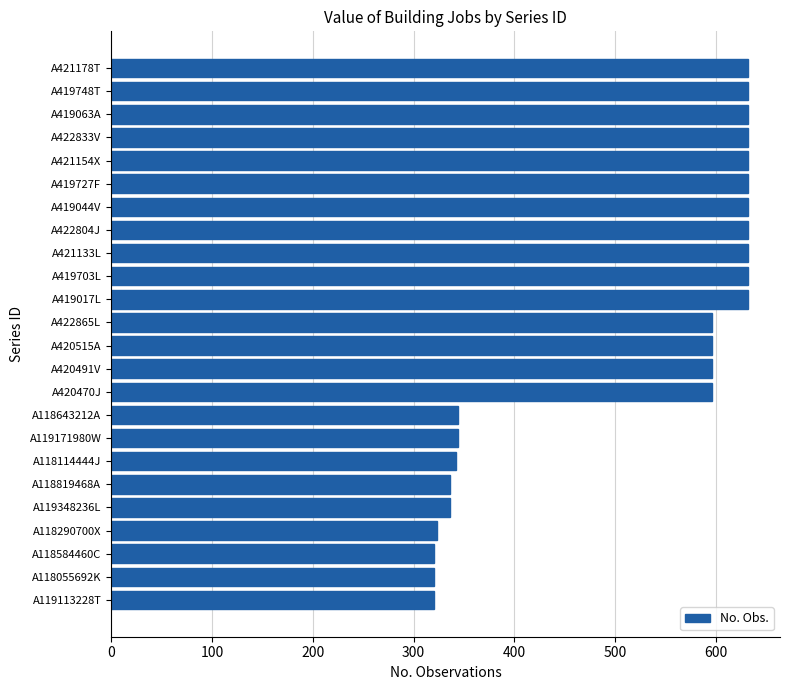

True or false: the data shows 157 at A118290700X.

False